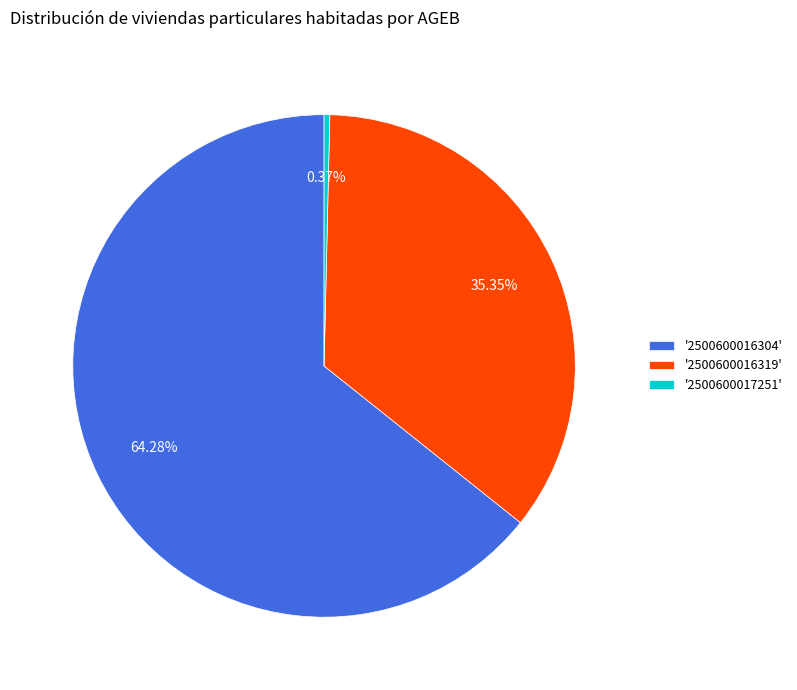

Rank the categories by value from lowest to highest.

'2500600017251', '2500600016319', '2500600016304'